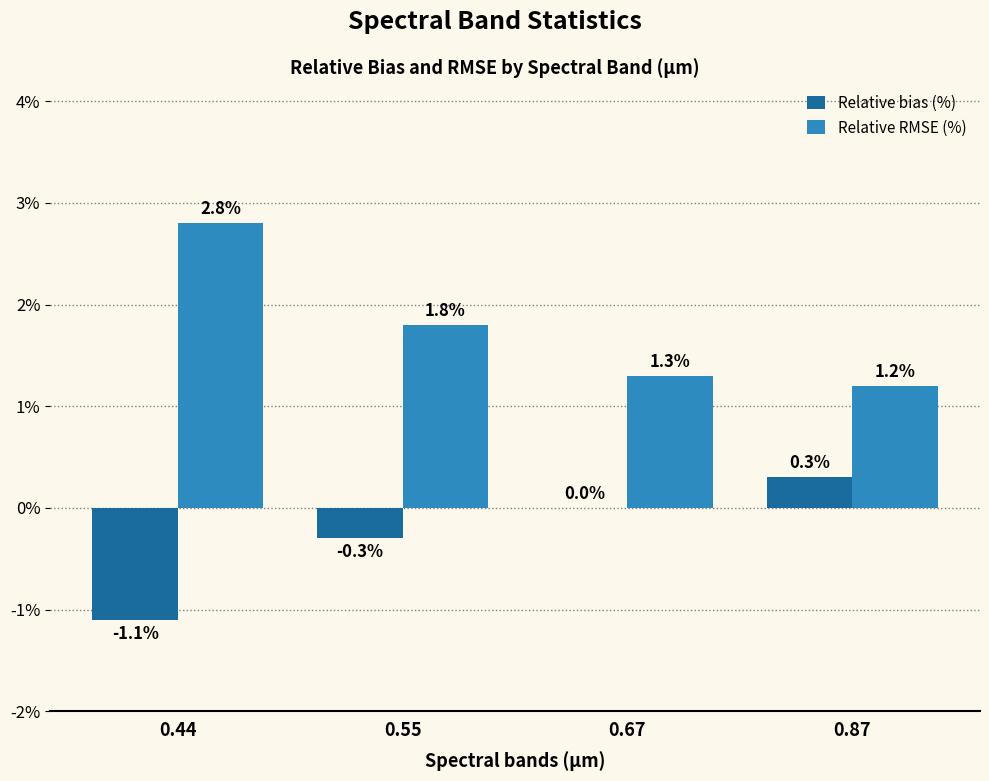

What is the sum of the Relative RMSE (%) values at 0.67 and 0.55?

3.1